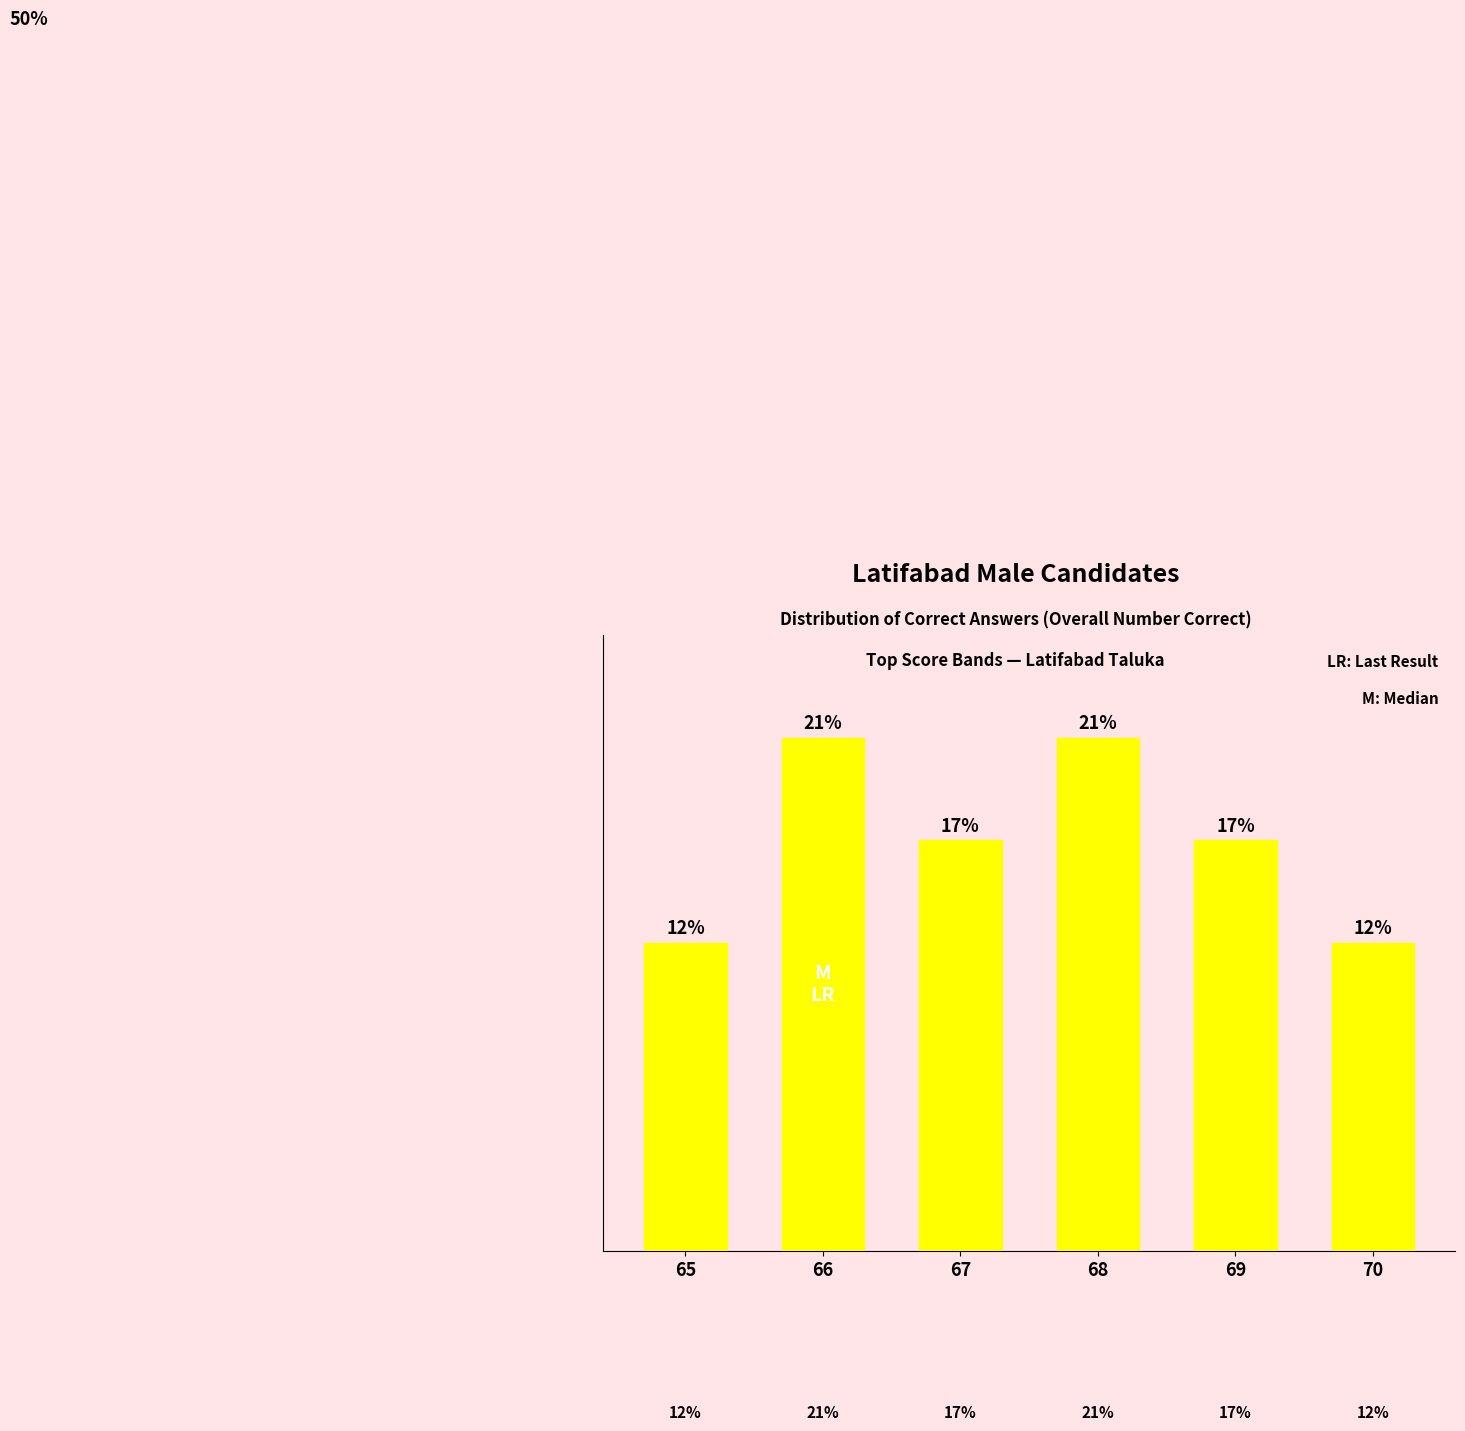

What is the difference between the second highest and second lowest values?

2